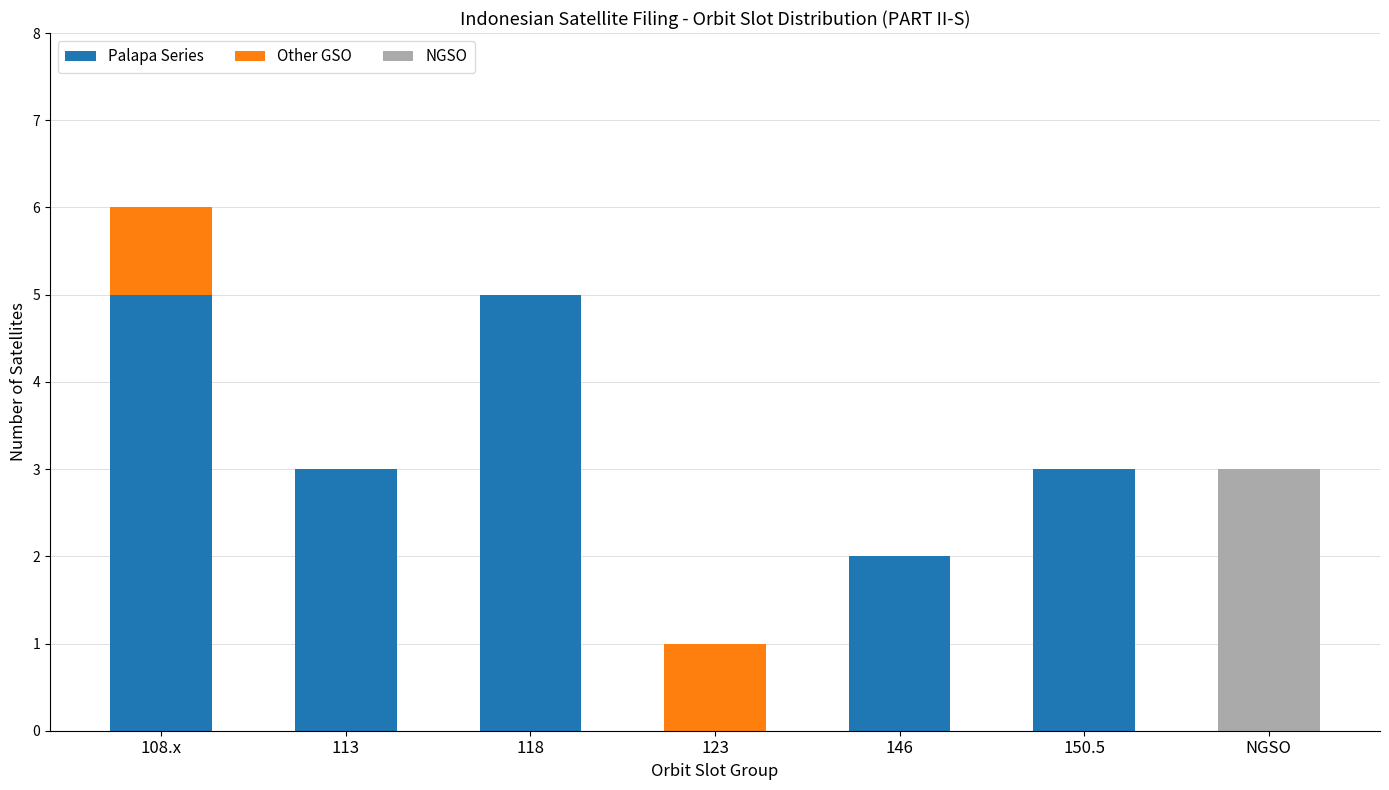

What is the total value across all series at 108.x?

6